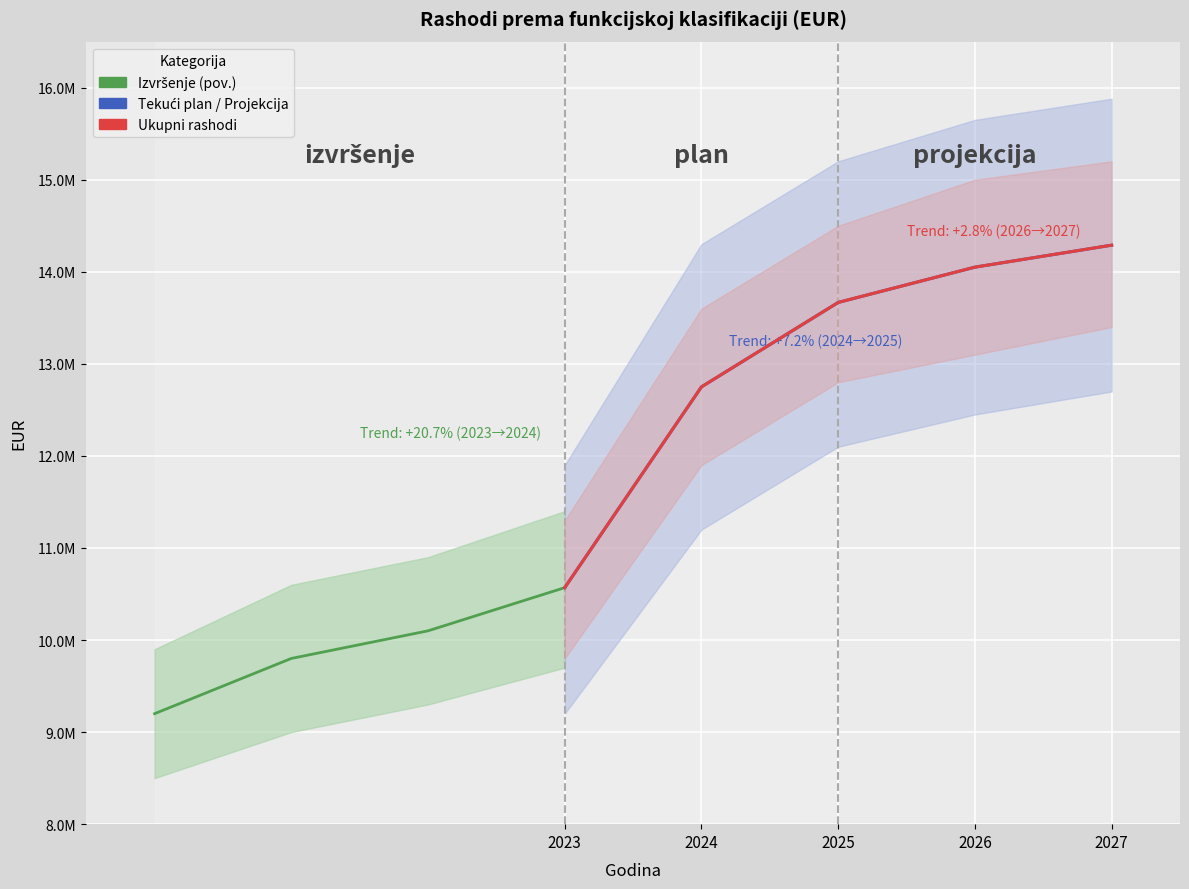

The value of UKUPNI RASHODI at IZVRŠENJE 2023. is 10569165.3. True or false?

True